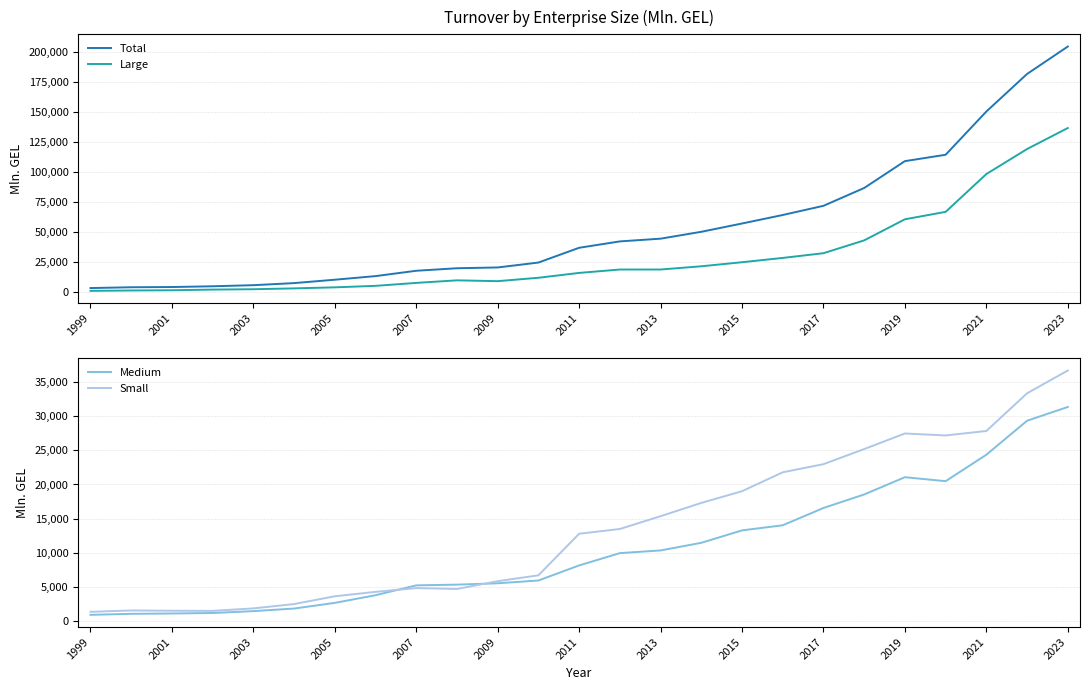

How many interior local peaks does the Large series have?

1